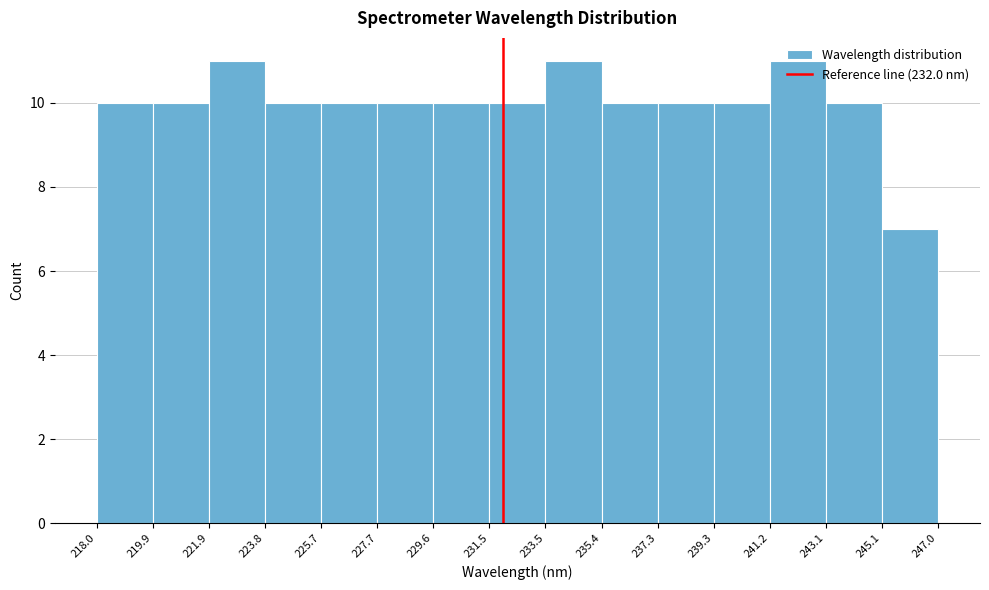

Reading left to right, list every bar in this chart as the range it spans on the x-axis followed by its height. The values are not printed on the chart, so give them approximately, as read against the axis.

218.0 to 219.9: 10
219.9 to 221.9: 10
221.9 to 223.8: 11
223.8 to 225.7: 10
225.7 to 227.7: 10
227.7 to 229.6: 10
229.6 to 231.5: 10
231.5 to 233.5: 10
233.5 to 235.4: 11
235.4 to 237.3: 10
237.3 to 239.3: 10
239.3 to 241.2: 10
241.2 to 243.1: 11
243.1 to 245.1: 10
245.1 to 247.0: 7